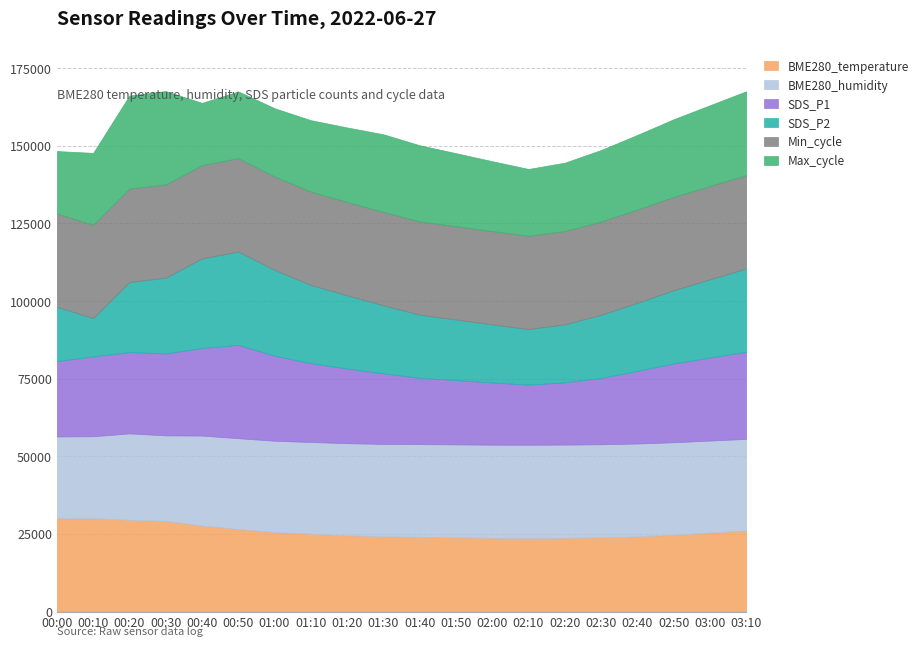

What is the total value across all series at 01:40?

150128.9